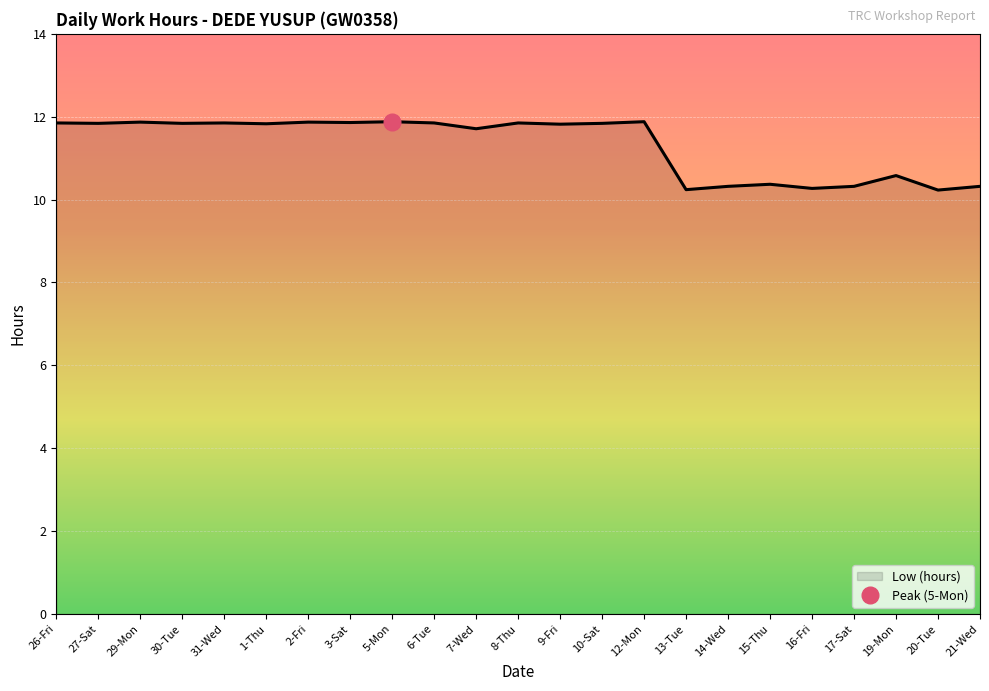

At which category does the data reach its first local valley?

27-Sat